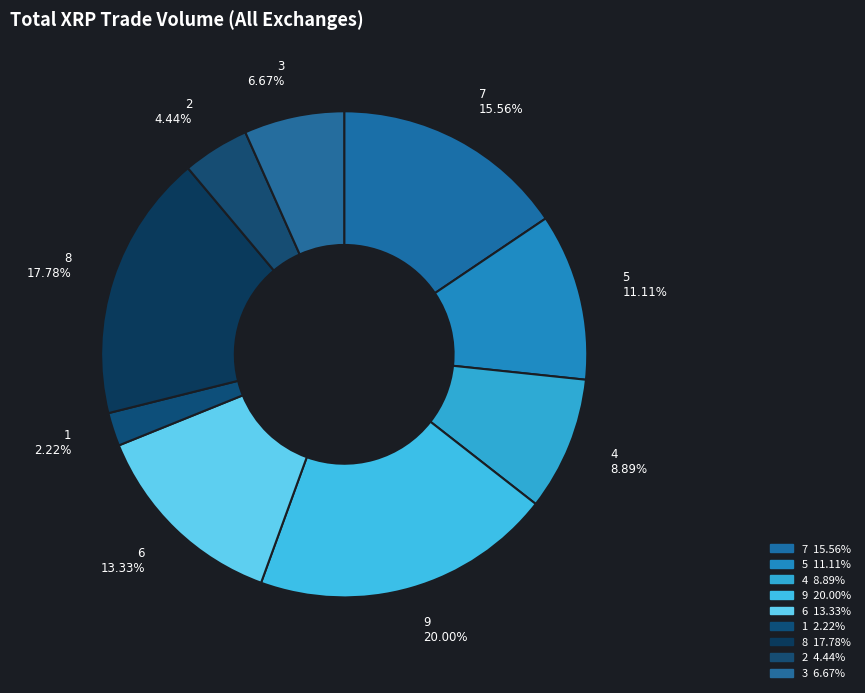

What is the change in value from 7 to 9?

+2